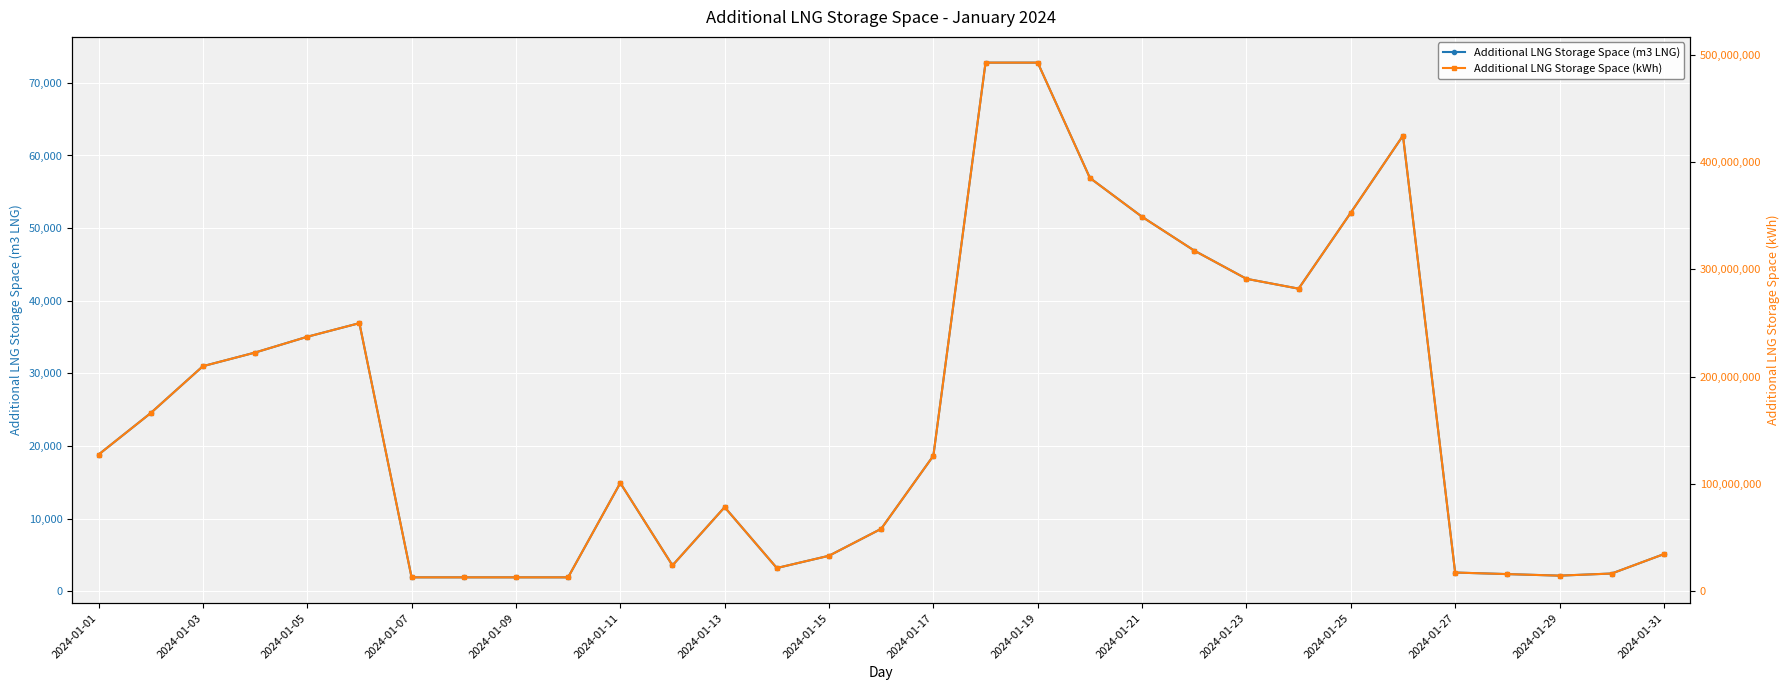

How many data points in Additional LNG Storage Space (kWh) are less than 126271063?

15